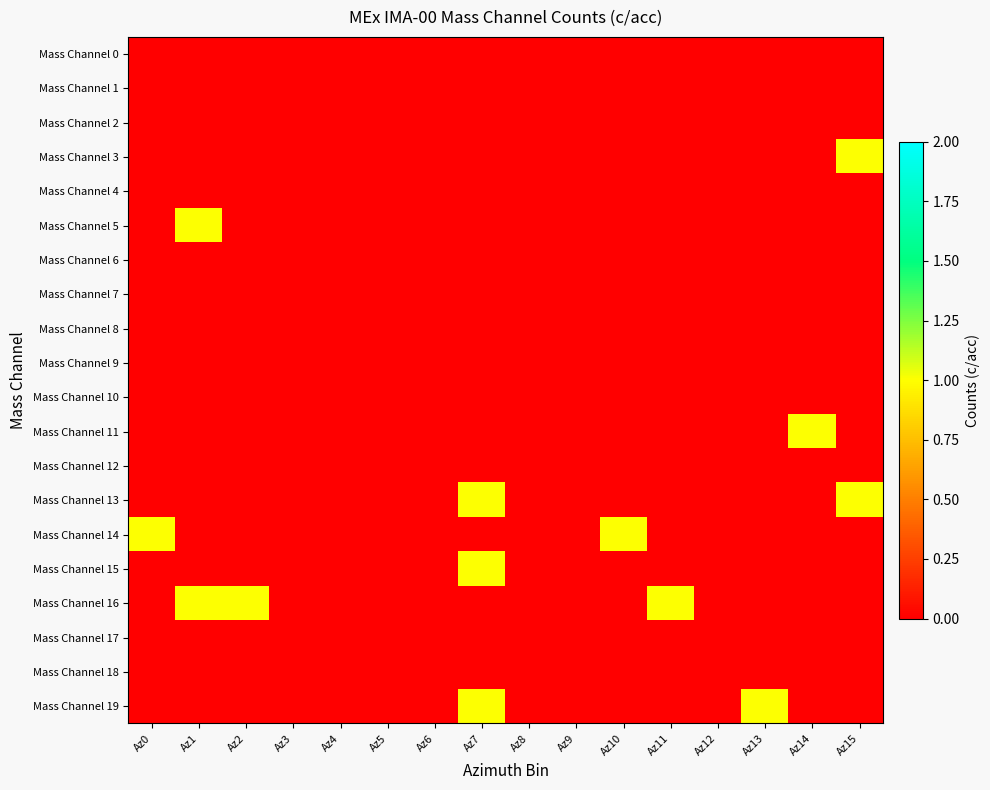

Which series has the largest range (max minus min)?

Mass Channel 3